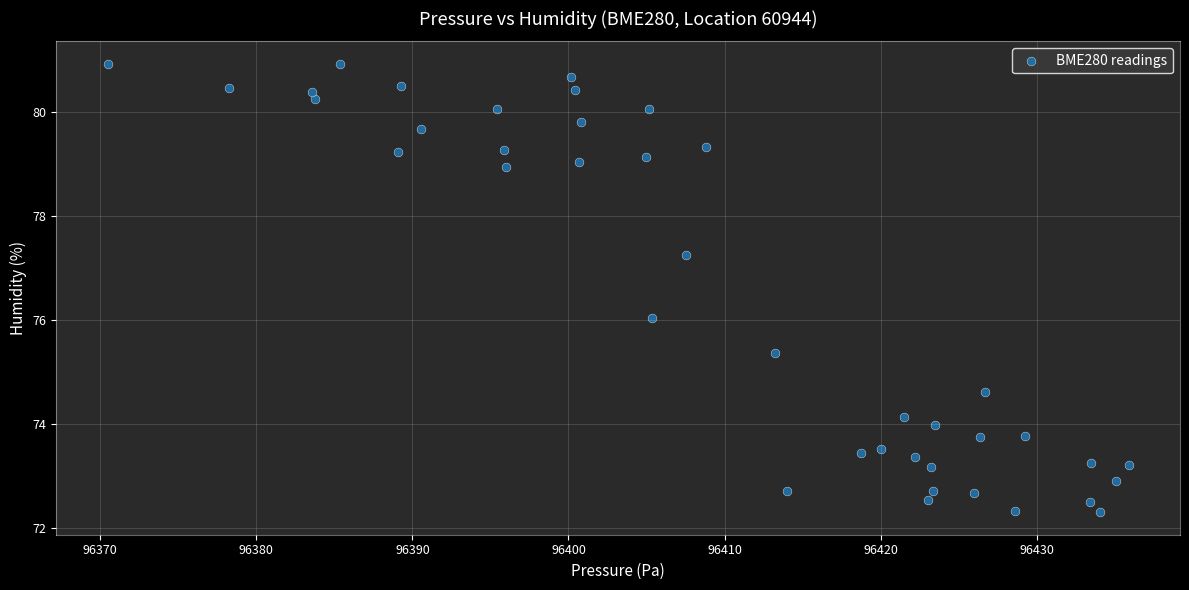

What is the range of X values (max minus min)?

65.4